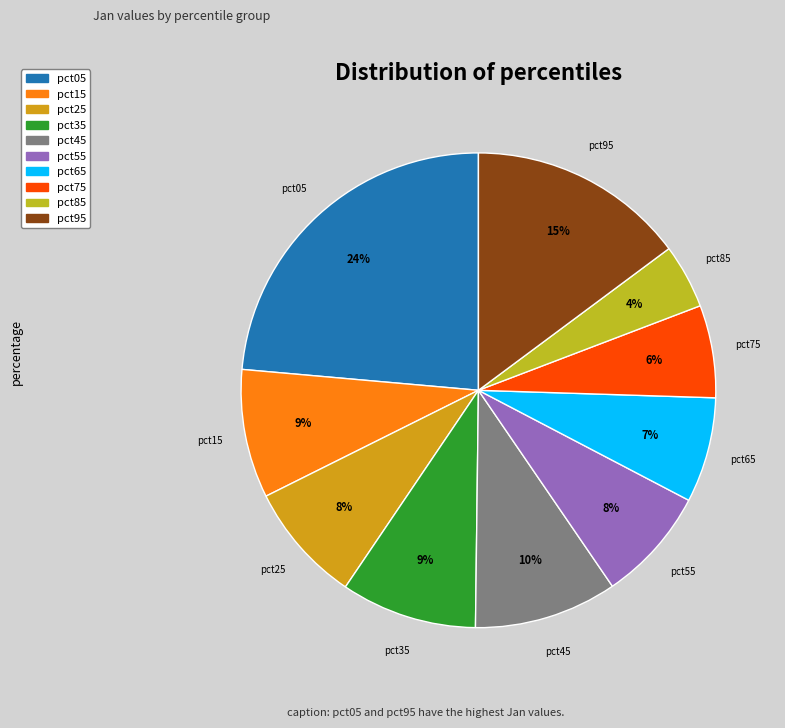

The pct05 slice represents 24% of the pie. True or false?

True